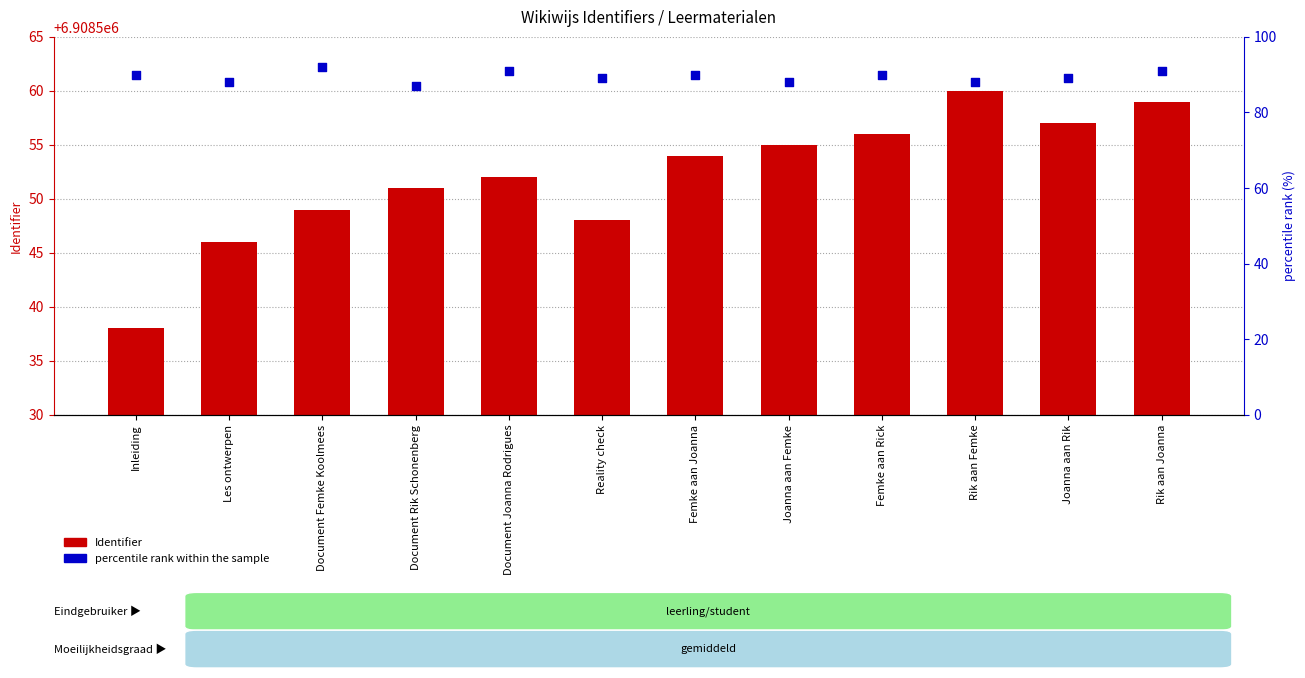

At which category is the sum across all series the highest?

Rik aan Joanna